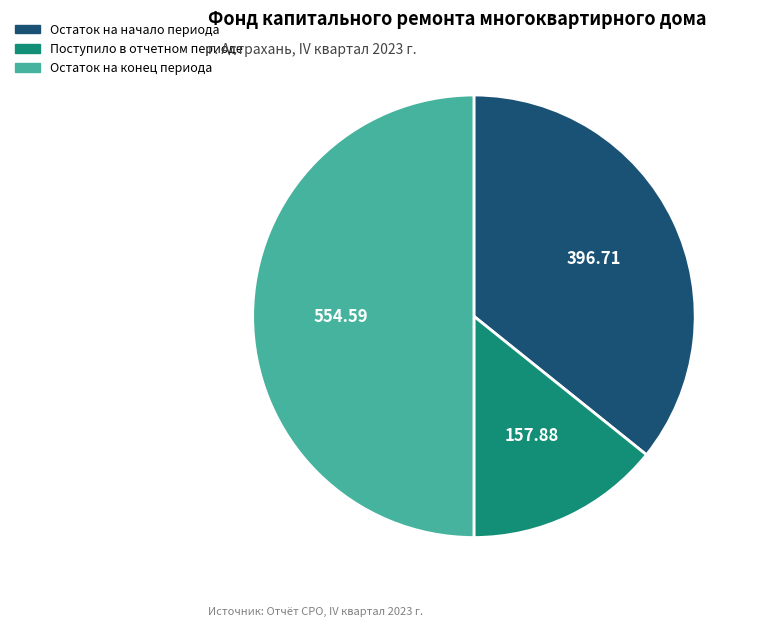

Approximately how many times larger is the value at Остаток на начало периода compared to Остаток на конец периода?

0.7